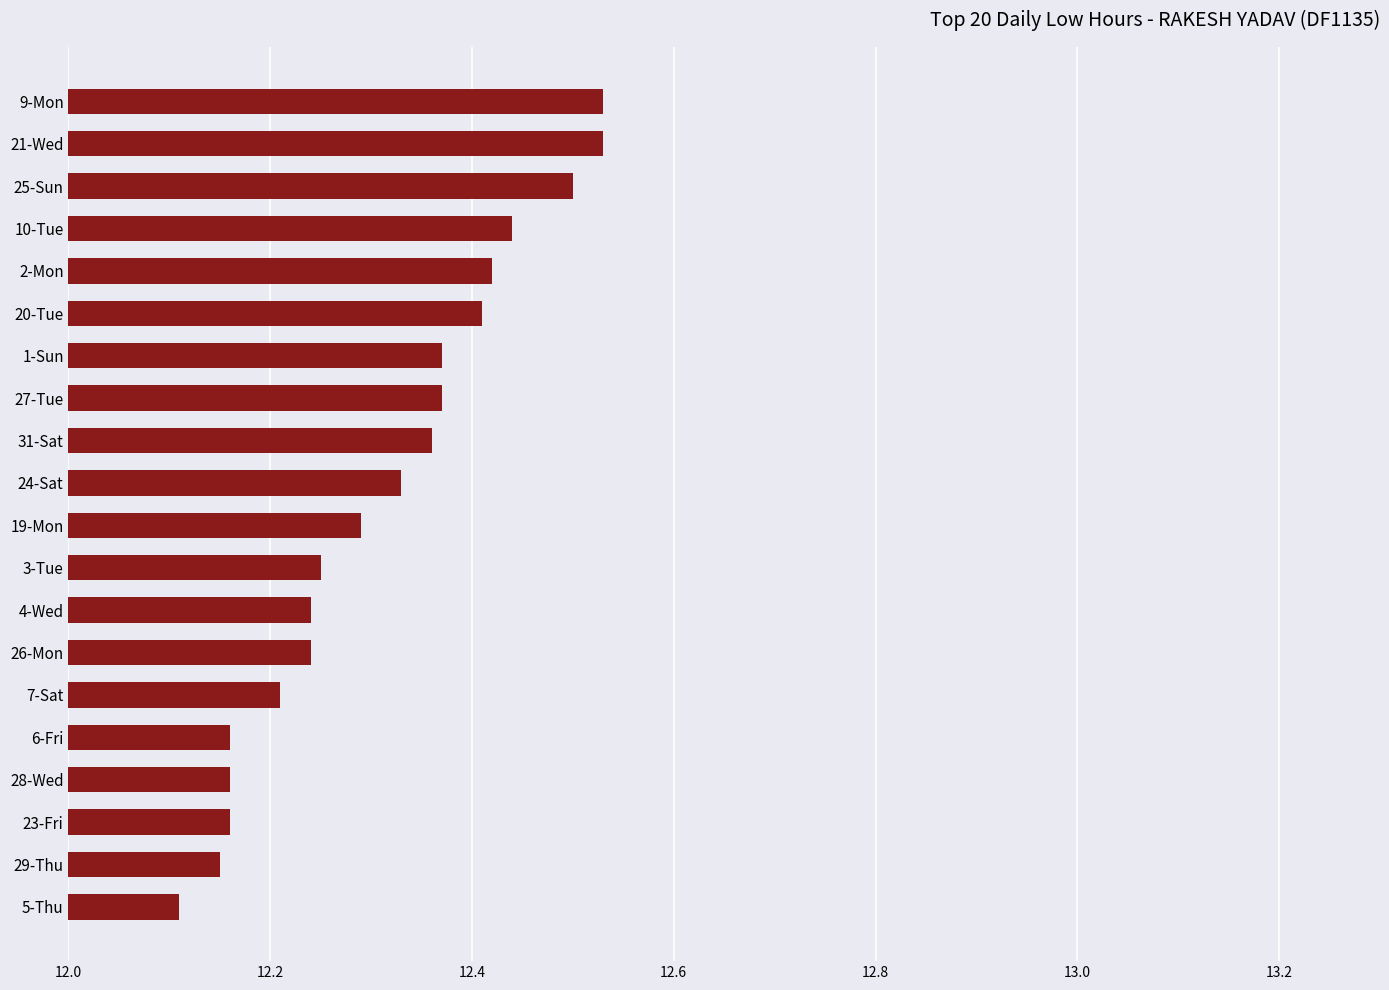

The chart shows a value of 12.2 at 26-Mon. True or false?

True